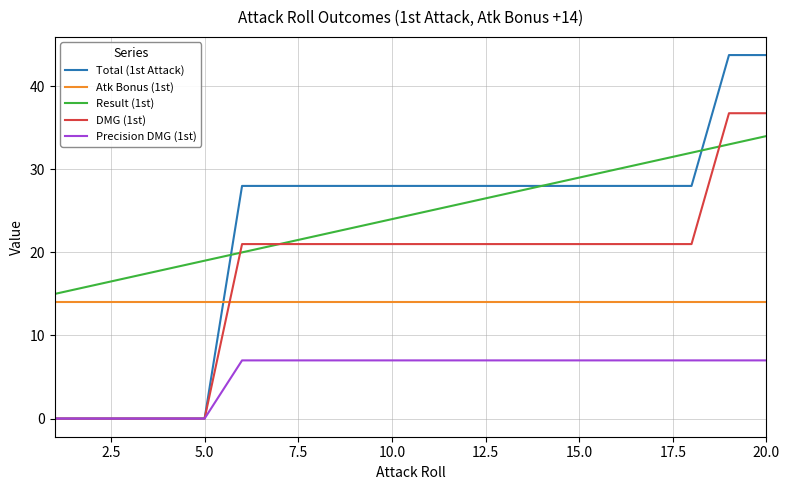

At how many categories does at least one series exceed 39?

2